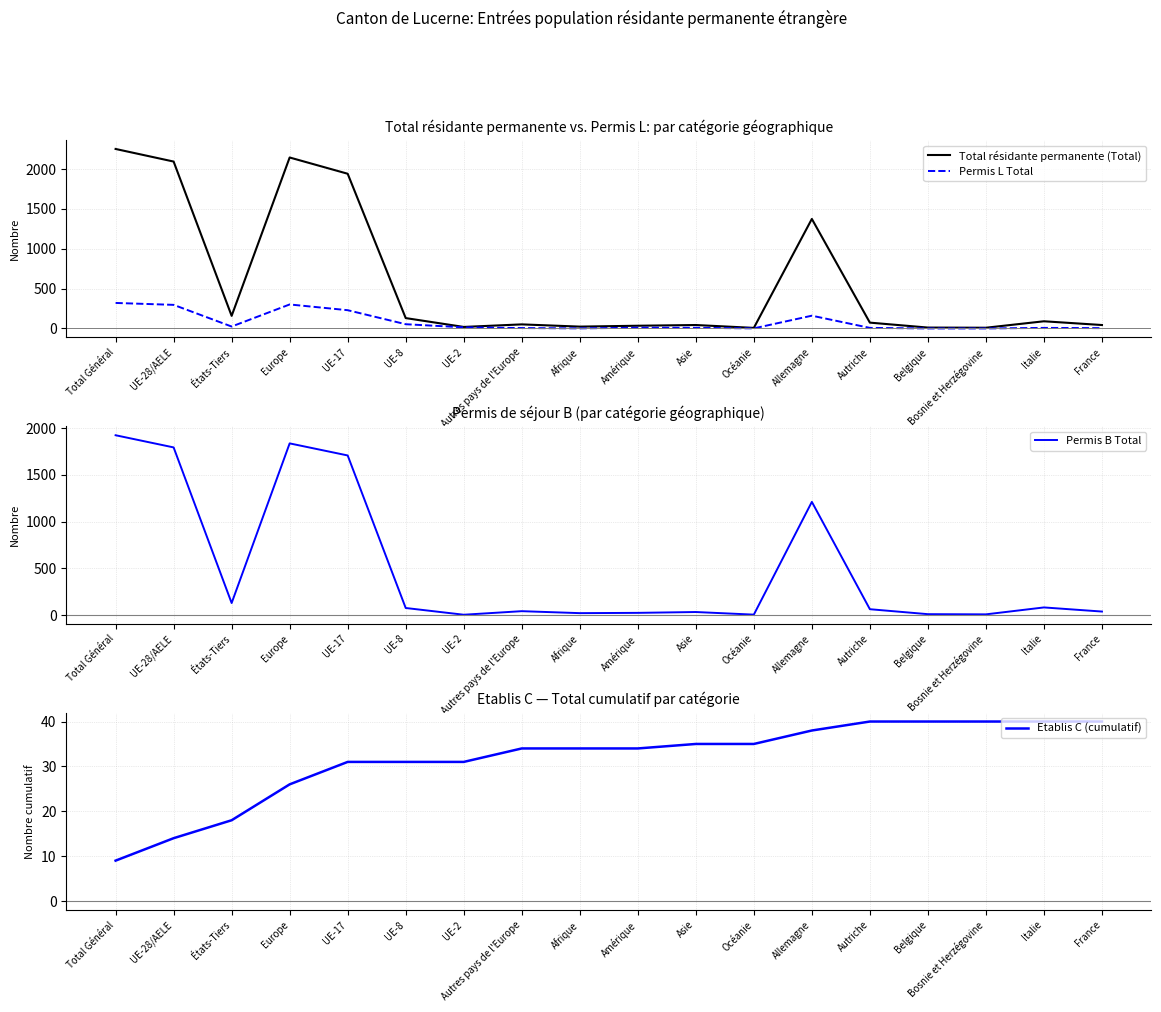

What position from the right is Europe?

15